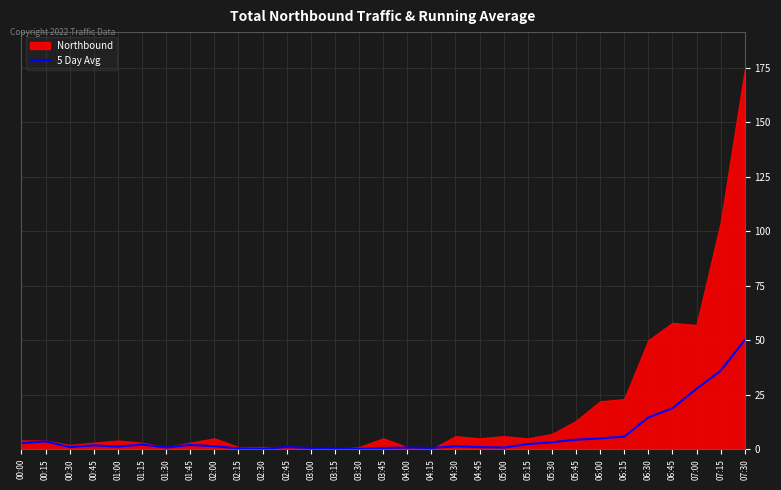

Which has a higher value, 01:45 or 07:00?

07:00